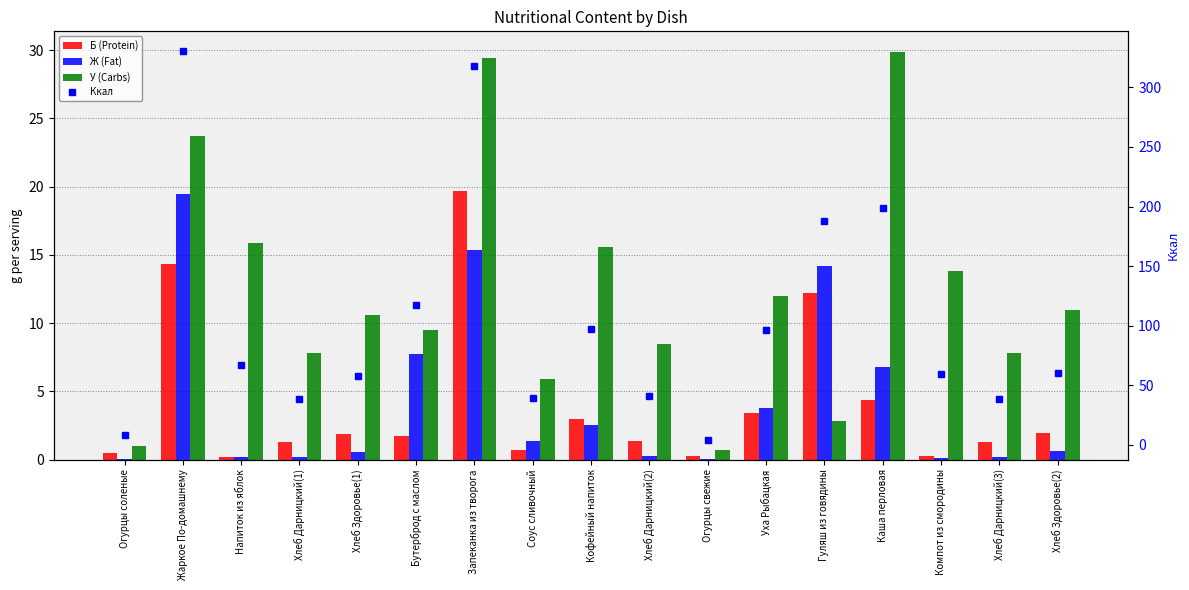

Reading right to left, transcribe all the data shown in this chart.

Б (Protein): Хлеб Здоровье(2)=1.9	Хлеб Дарницкий(3)=1.2	Компот из смородины=0.2	Каша перловая=4.4	Гуляш из говядины=12.2	Уха Рыбацкая=3.4	Огурцы свежие=0.2	Хлеб Дарницкий(2)=1.4	Кофейный напиток=3.0	Соус сливочный=0.7	Запеканка из творога=19.7	Бутерброд с маслом=1.7	Хлеб Здоровье(1)=1.8	Хлеб Дарницкий(1)=1.2	Напиток из яблок=0.2	Жаркое По-домашнему=14.3	Огурцы соленые=0.5
Ж (Fat): Хлеб Здоровье(2)=0.6	Хлеб Дарницкий(3)=0.2	Компот из смородины=0.1	Каша перловая=6.8	Гуляш из говядины=14.2	Уха Рыбацкая=3.8	Огурцы свежие=0.0	Хлеб Дарницкий(2)=0.2	Кофейный напиток=2.5	Соус сливочный=1.4	Запеканка из творога=15.3	Бутерброд с маслом=7.8	Хлеб Здоровье(1)=0.6	Хлеб Дарницкий(1)=0.2	Напиток из яблок=0.2	Жаркое По-домашнему=19.5	Огурцы соленые=0.1
У (Carbs): Хлеб Здоровье(2)=10.9	Хлеб Дарницкий(3)=7.8	Компот из смородины=13.8	Каша перловая=29.9	Гуляш из говядины=2.8	Уха Рыбацкая=12.0	Огурцы свежие=0.7	Хлеб Дарницкий(2)=8.4	Кофейный напиток=15.6	Соус сливочный=5.9	Запеканка из творога=29.4	Бутерброд с маслом=9.5	Хлеб Здоровье(1)=10.6	Хлеб Дарницкий(1)=7.8	Напиток из яблок=15.9	Жаркое По-домашнему=23.7	Огурцы соленые=1.0
Ккал: Хлеб Здоровье(2)=60.0	Хлеб Дарницкий(3)=38.0	Компот из смородины=59.0	Каша перловая=198.9	Гуляш из говядины=187.6	Уха Рыбацкая=96.7	Огурцы свежие=3.9	Хлеб Дарницкий(2)=41.2	Кофейный напиток=97.5	Соус сливочный=39.1	Запеканка из творога=317.8	Бутерброд с маслом=117.4	Хлеб Здоровье(1)=58.0	Хлеб Дарницкий(1)=38.0	Напиток из яблок=66.8	Жаркое По-домашнему=330.8	Огурцы соленые=7.8